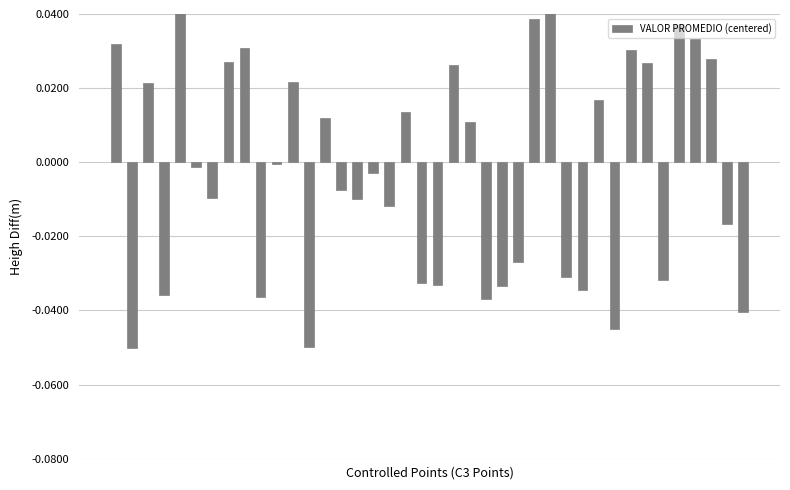

Where is the data nearest to the value 0?

10